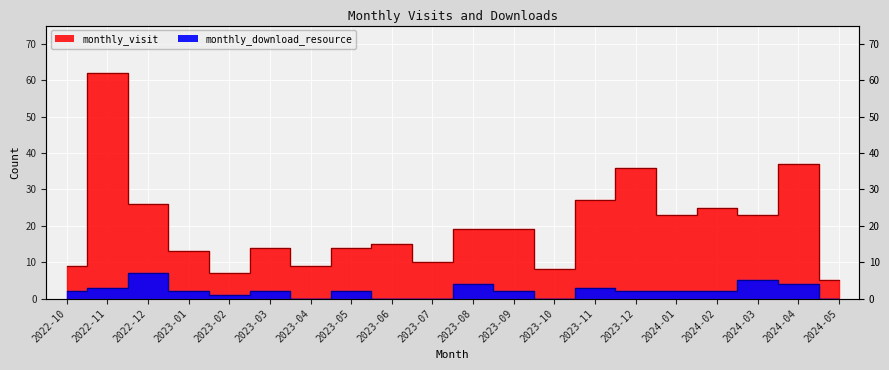

What position from the left is 2023-09?

12